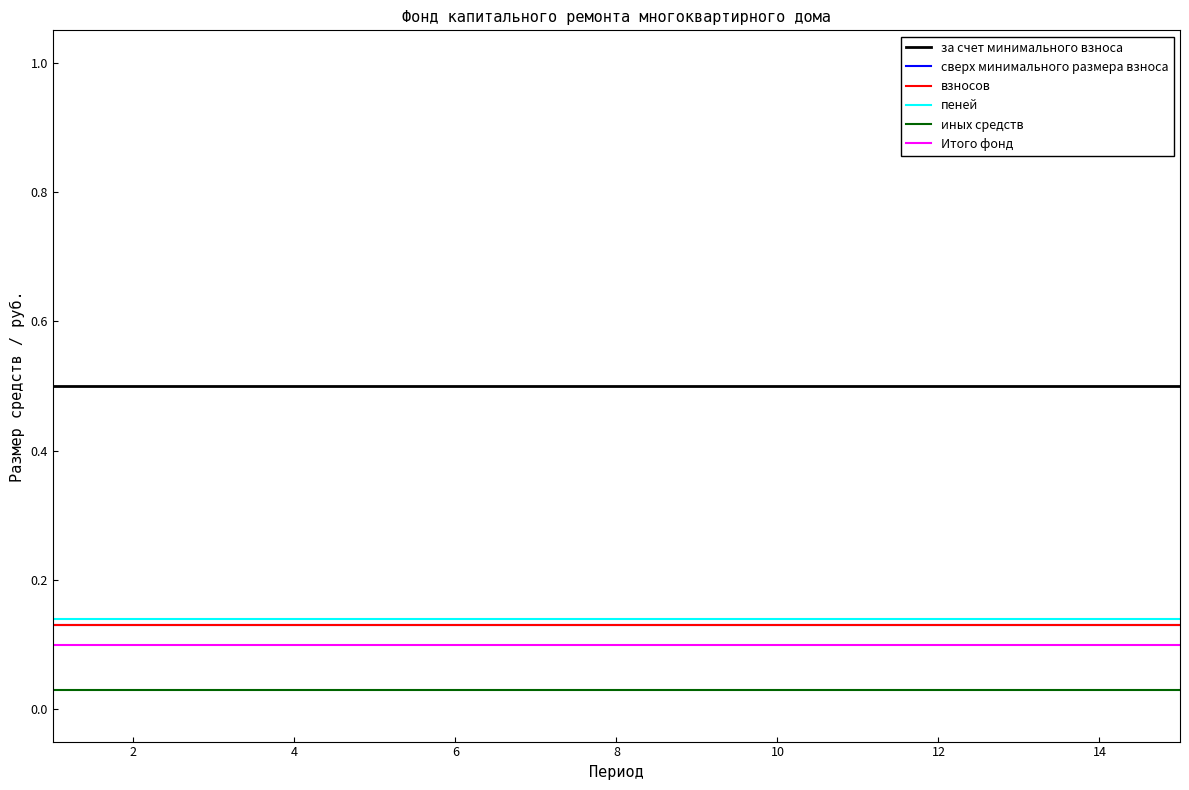

True or false: сверх минимального размера взноса and за счет минимального взноса intersect in this chart.

False